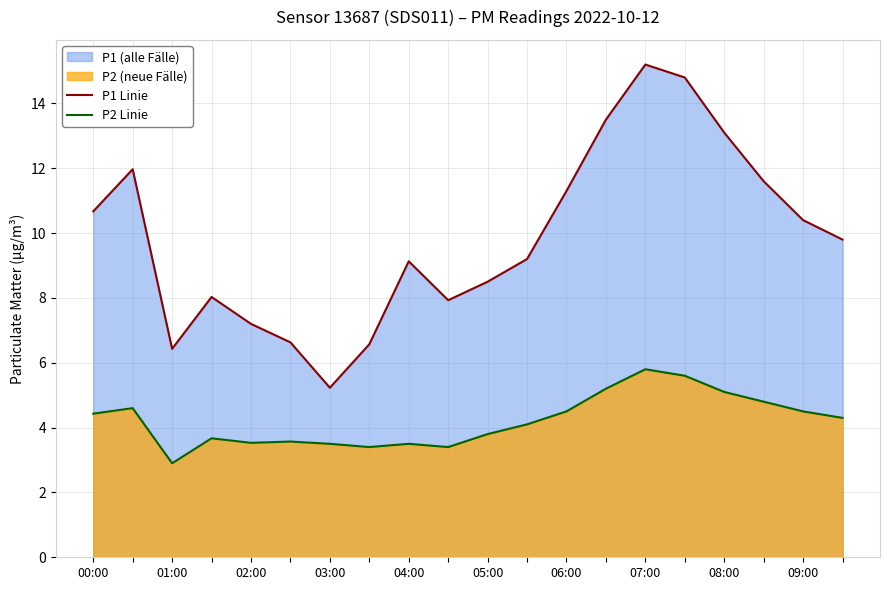

The P1 Linie series shows 10.4 at 18. True or false?

True